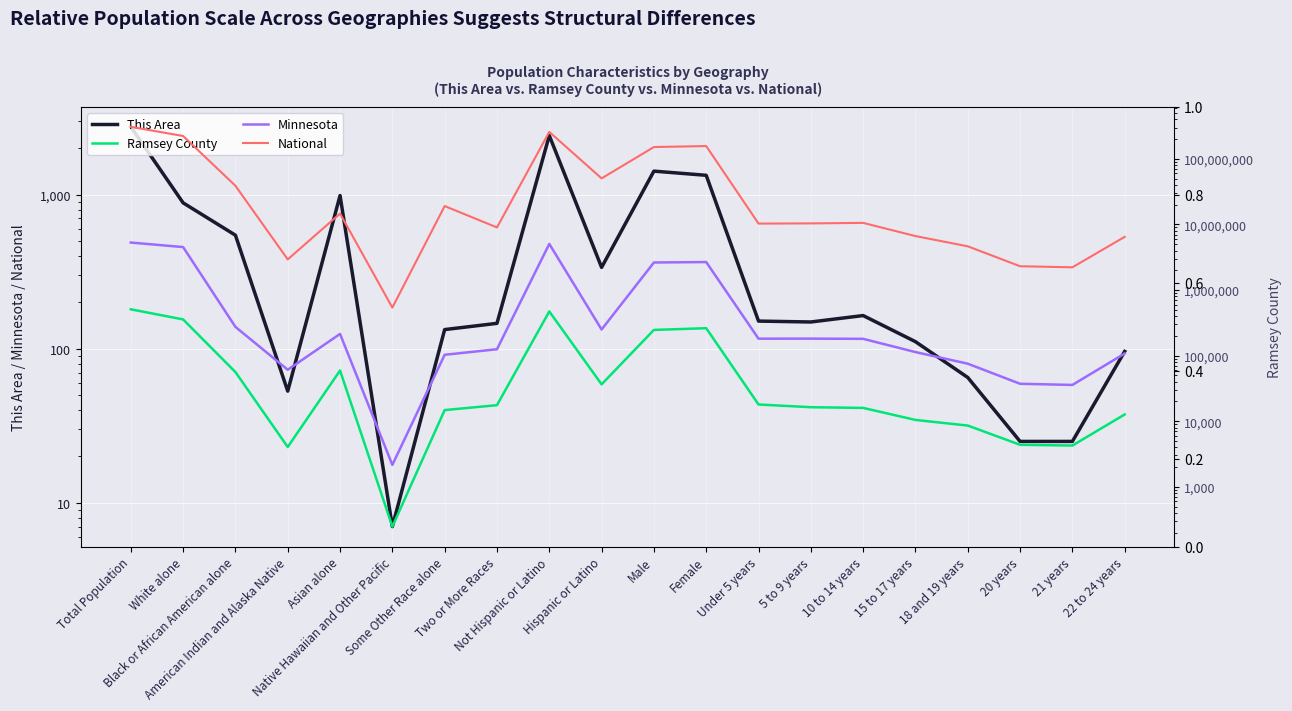

Which series has the largest total across all categories?

National